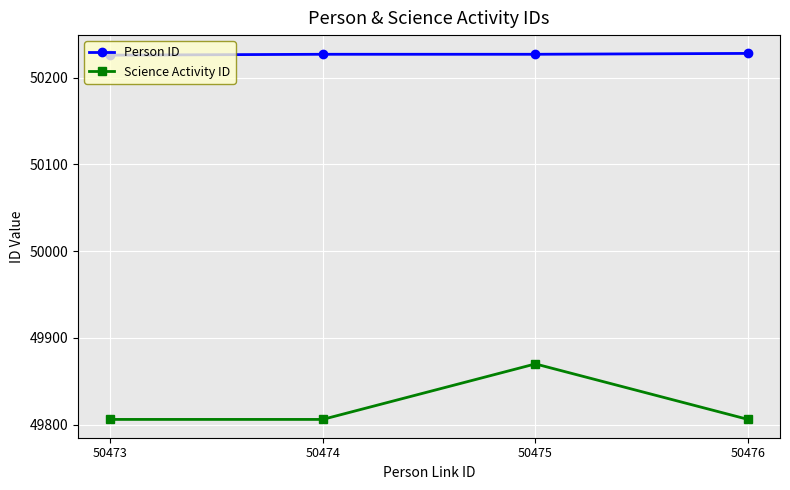

How many lines are shown in the chart?

2